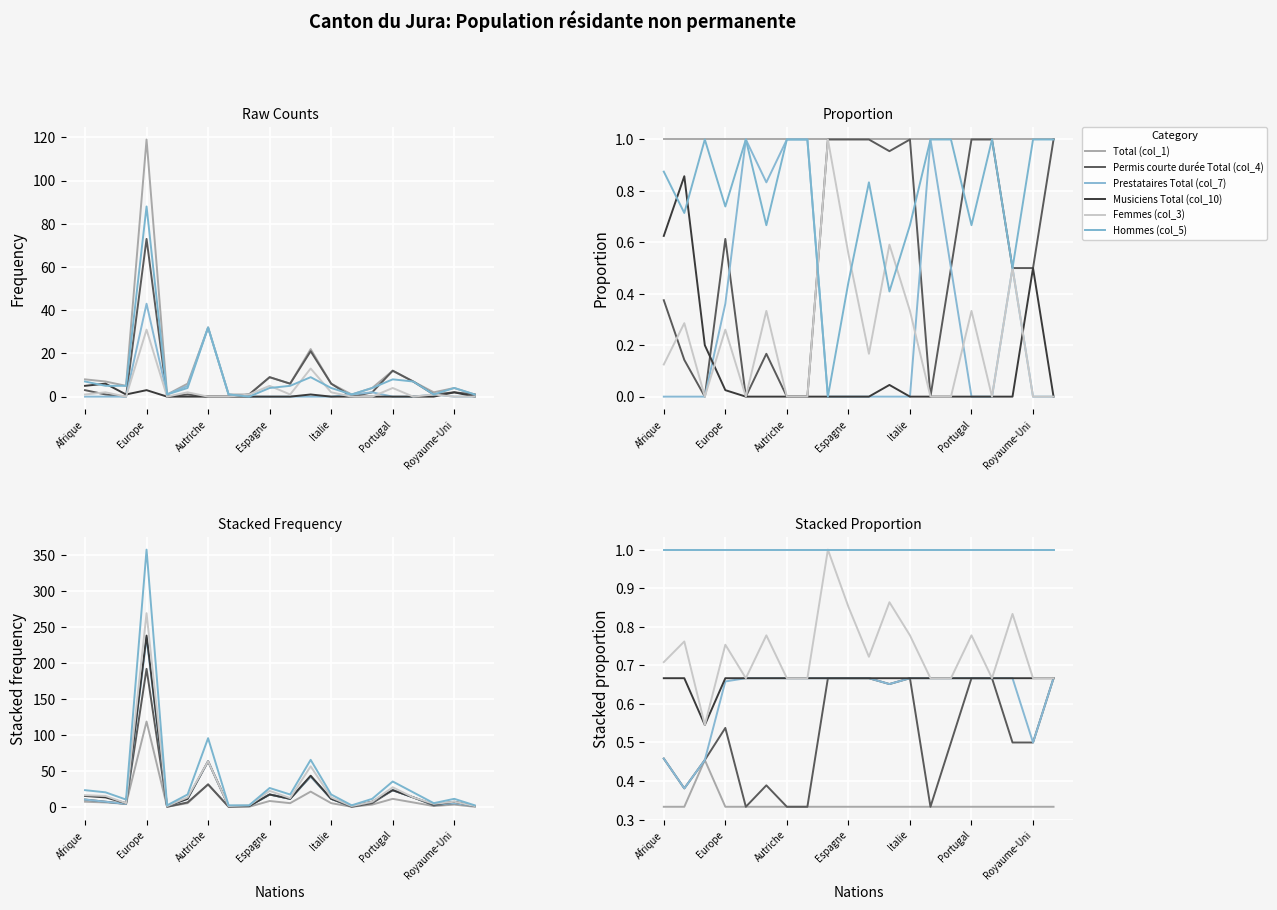

What is the difference between the maximum and minimum values in the Musiciens Total (col_10) series?

0.1